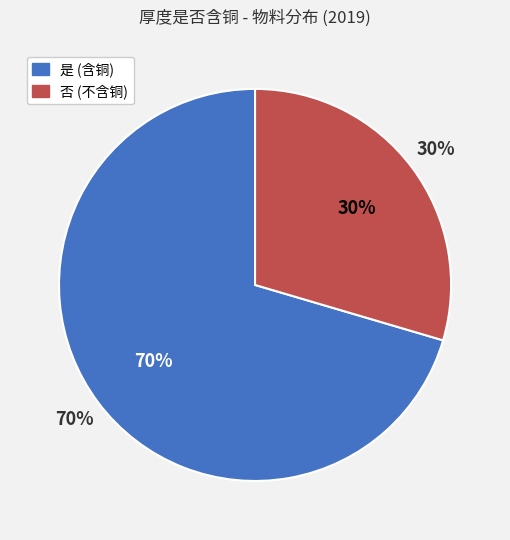

Does any single category account for the majority?

Yes